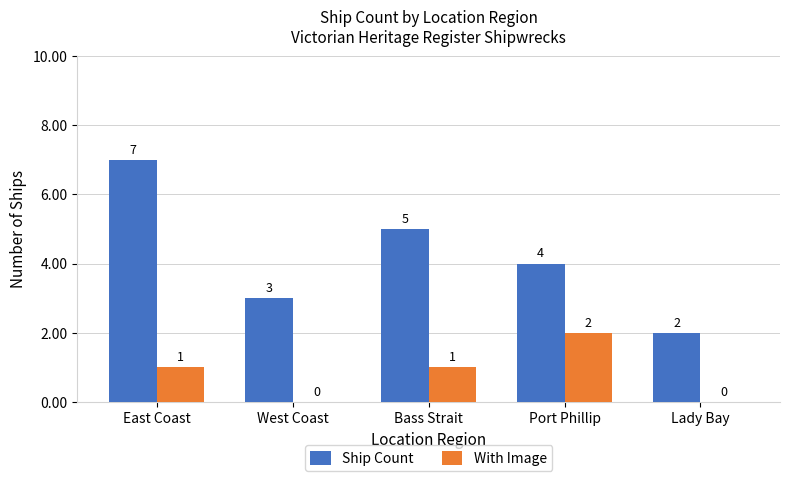

Reading left to right, list all the values displayed in this chart.

Ship Count: East Coast=7	West Coast=3	Bass Strait=5	Port Phillip=4	Lady Bay=2
With Image: East Coast=1	West Coast=0	Bass Strait=1	Port Phillip=2	Lady Bay=0